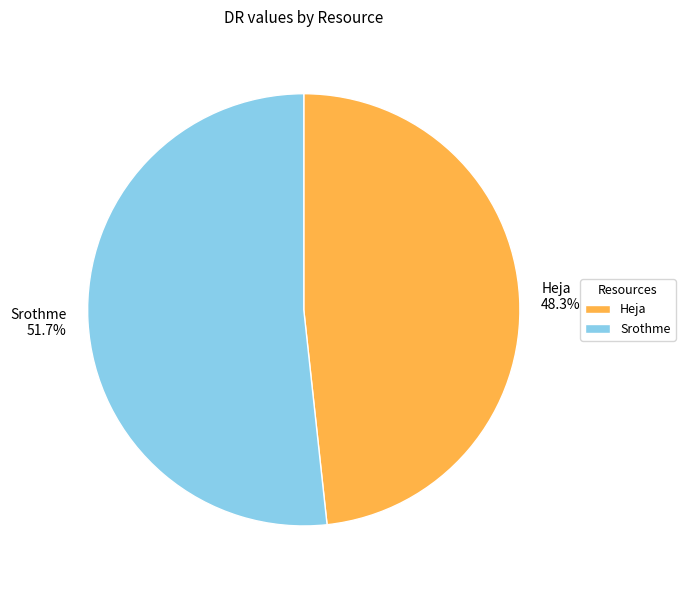

True or false: Srothme accounts for 45% of the total.

False